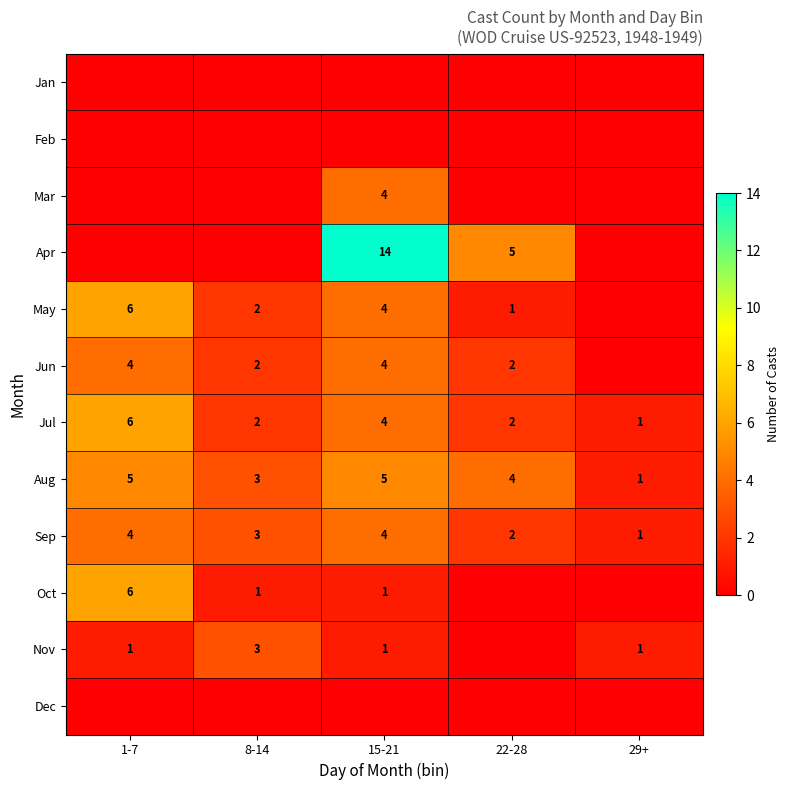

How many distinct data groups are displayed?

12